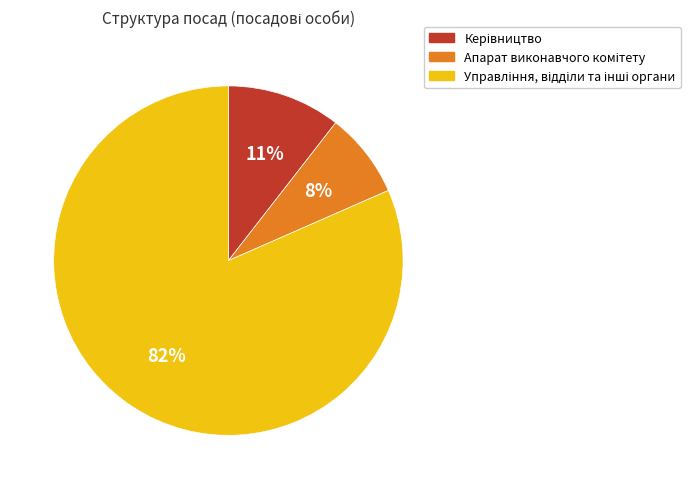

To the nearest percent, what is the average slice percentage?

33%